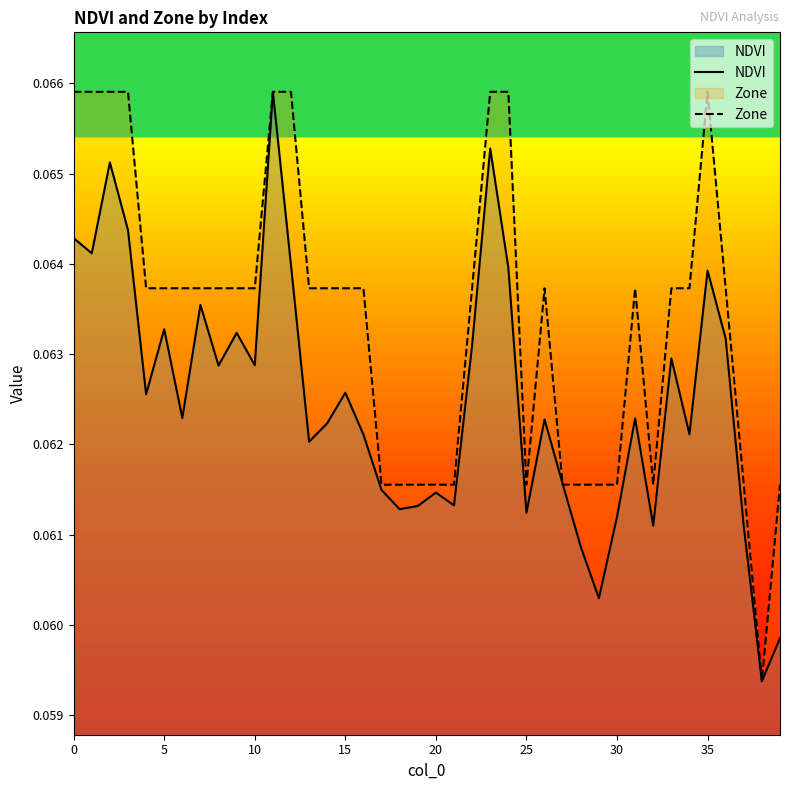

True or false: Zone and NDVI cross at least once.

True